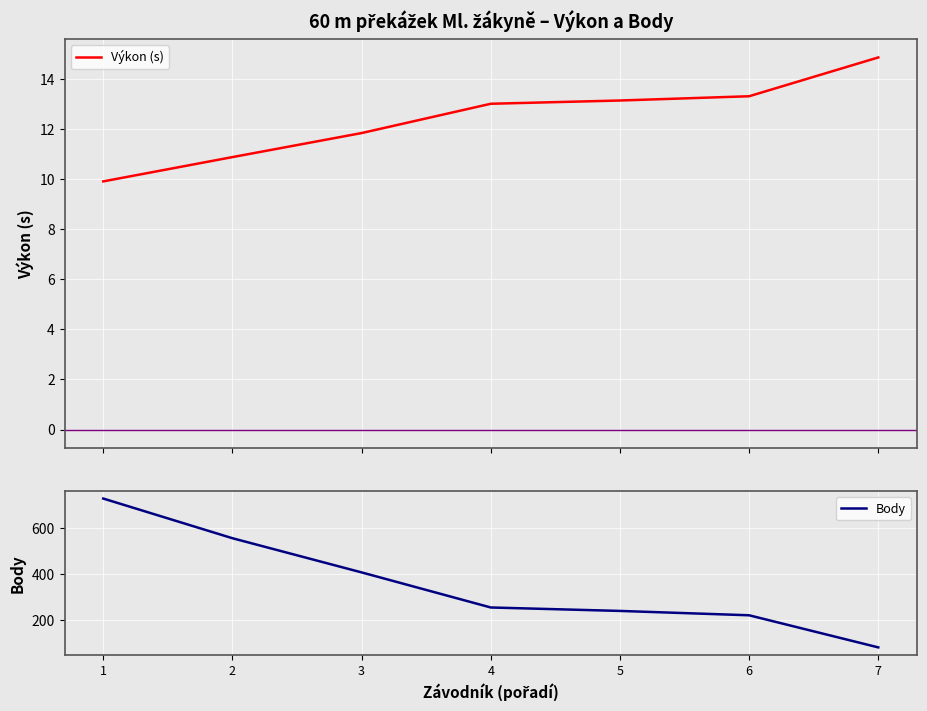

Does the chart display data point markers on the line(s)?

No